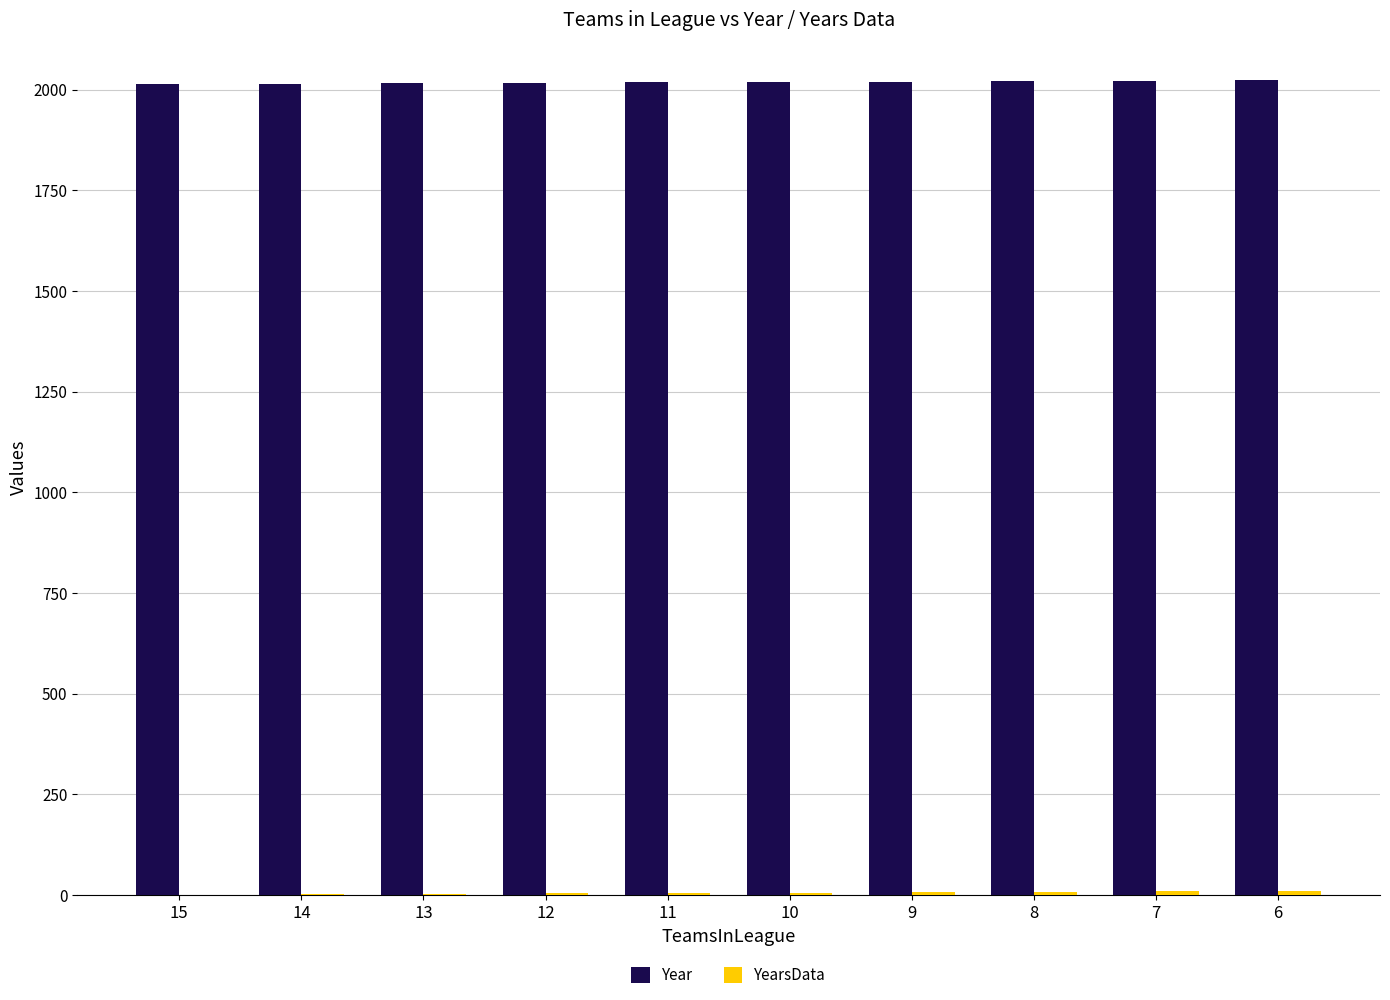

Which series has the largest total across all categories?

Year